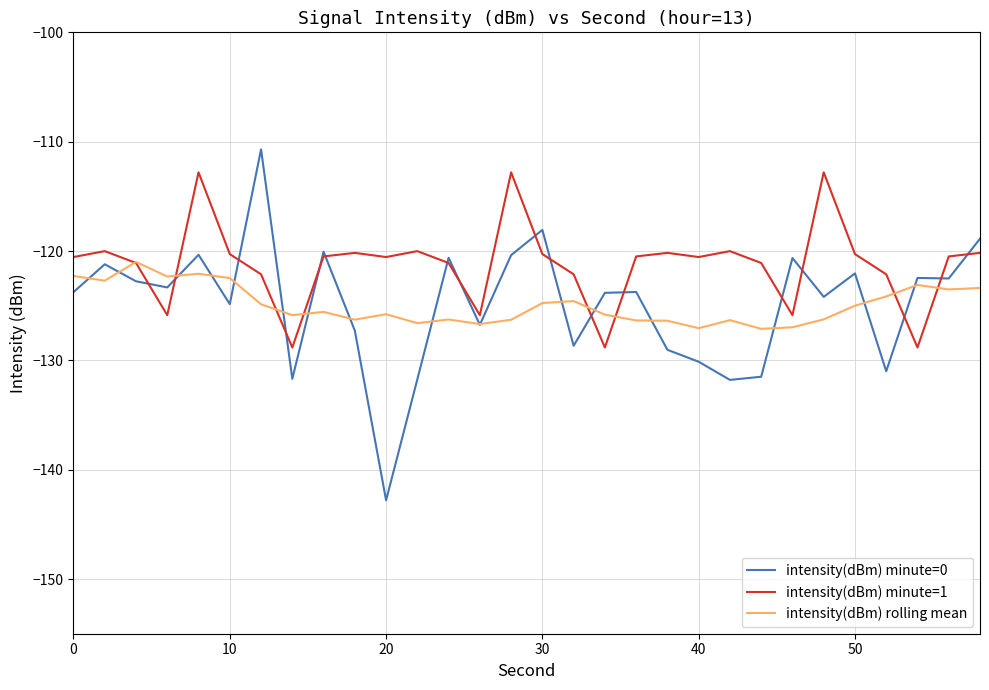

What is the smallest value displayed?

-142.8